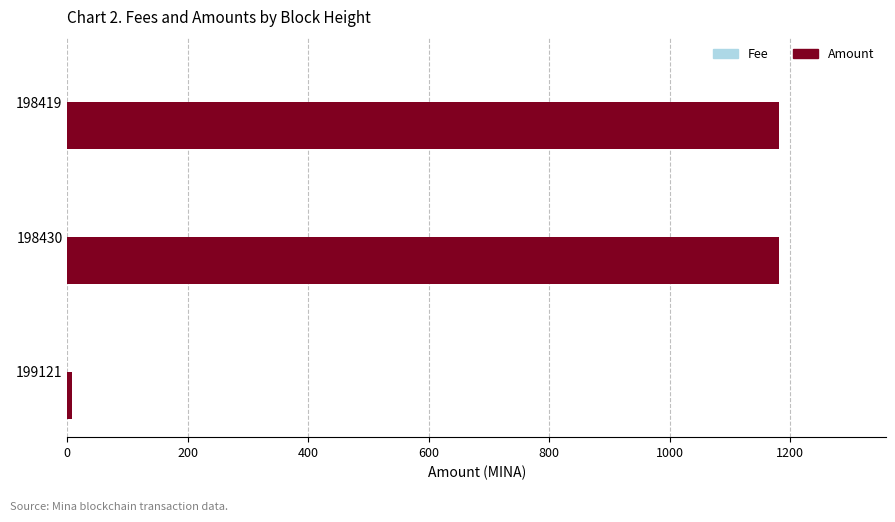

Count the number of data series in this chart.

2